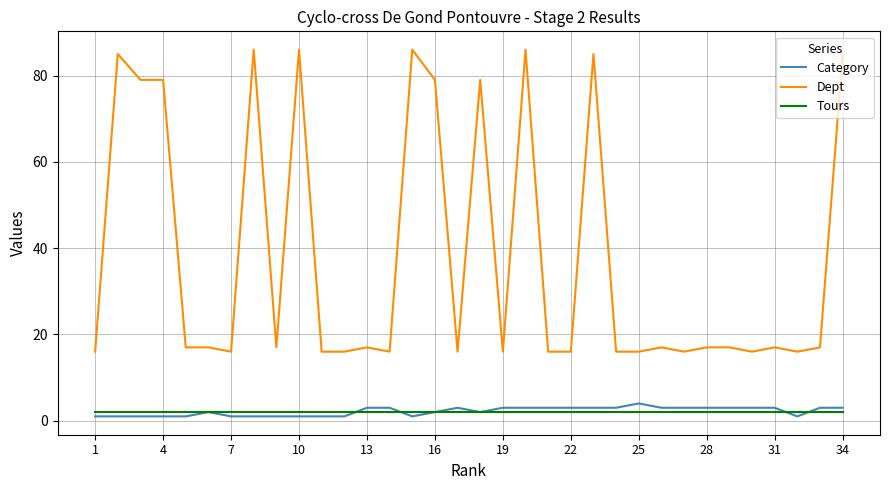

Which series has the widest spread of values?

Dept